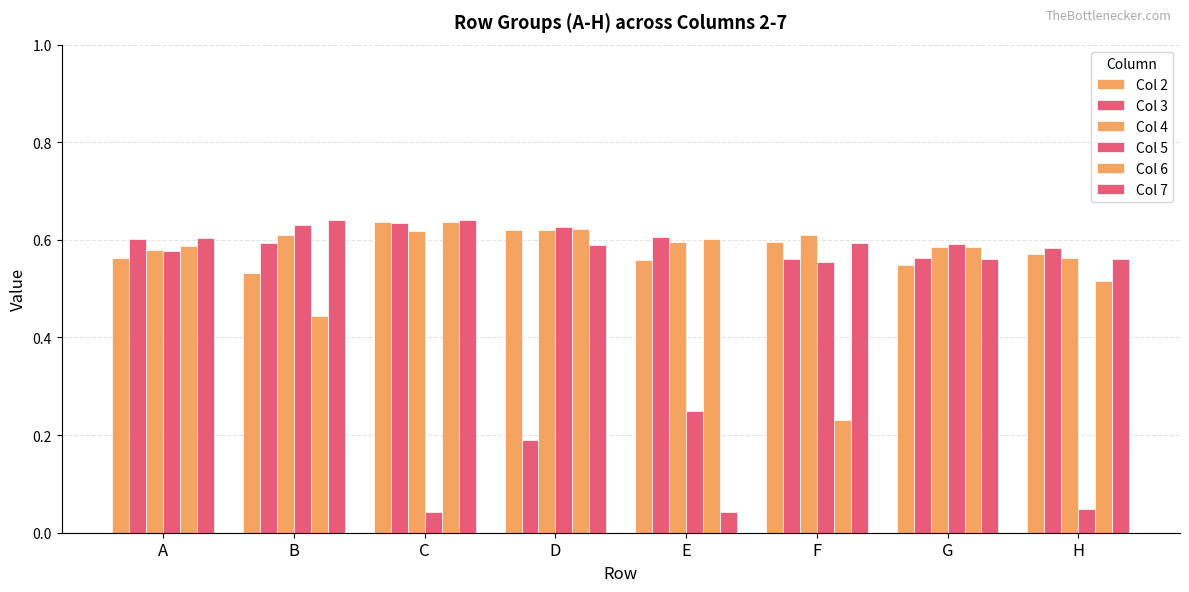

Between B and H, which series saw the biggest shift?

Col 5